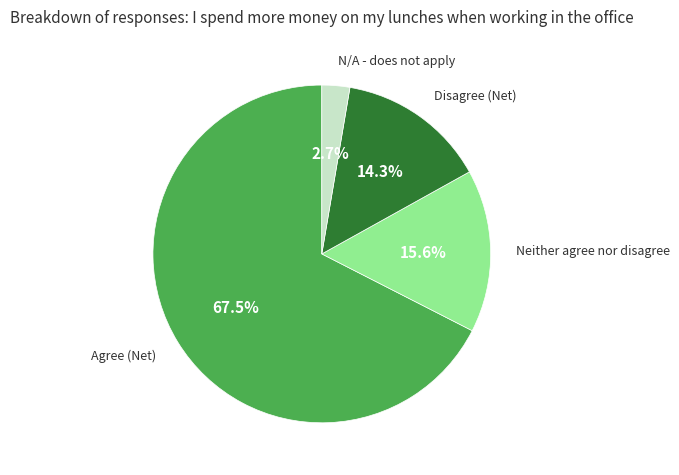

How many slices are in this pie chart?

4